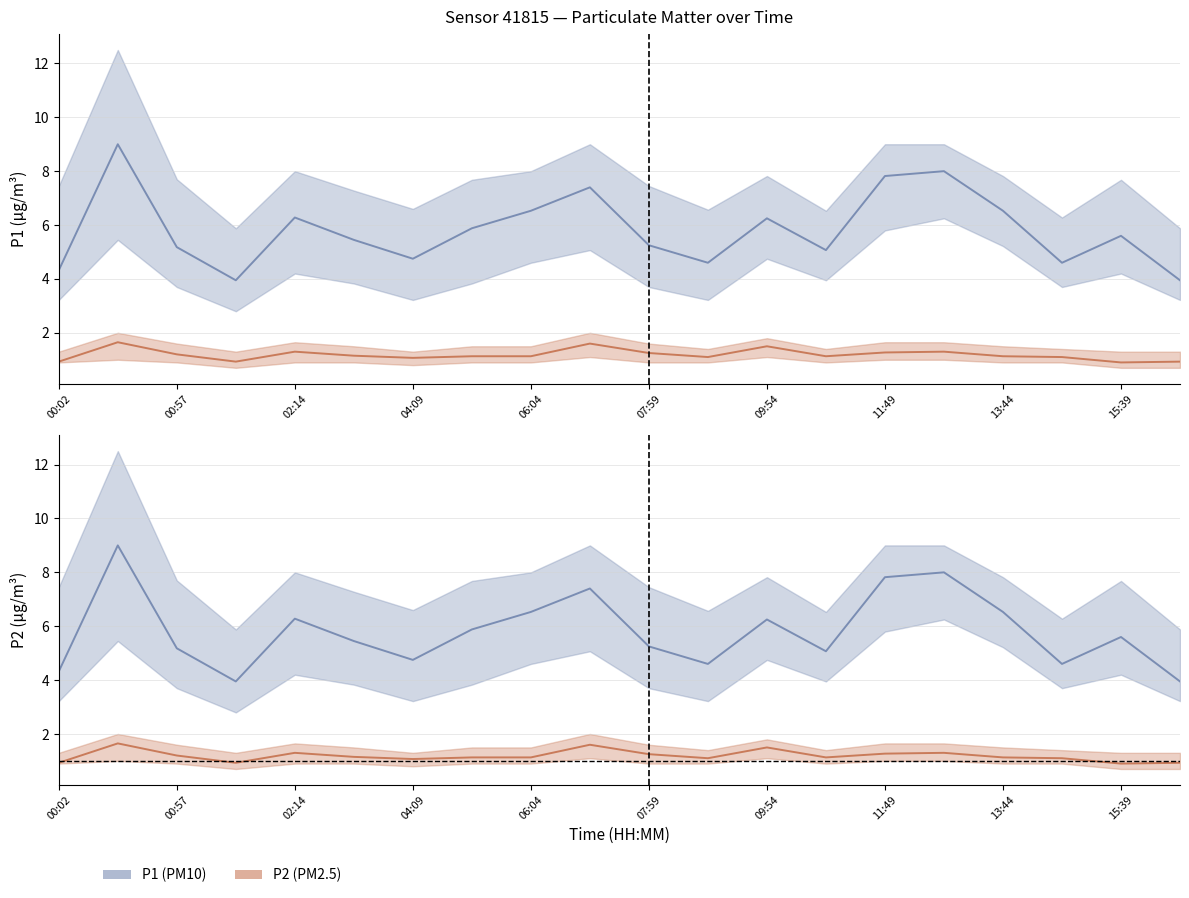

How many data points does each series have?

20